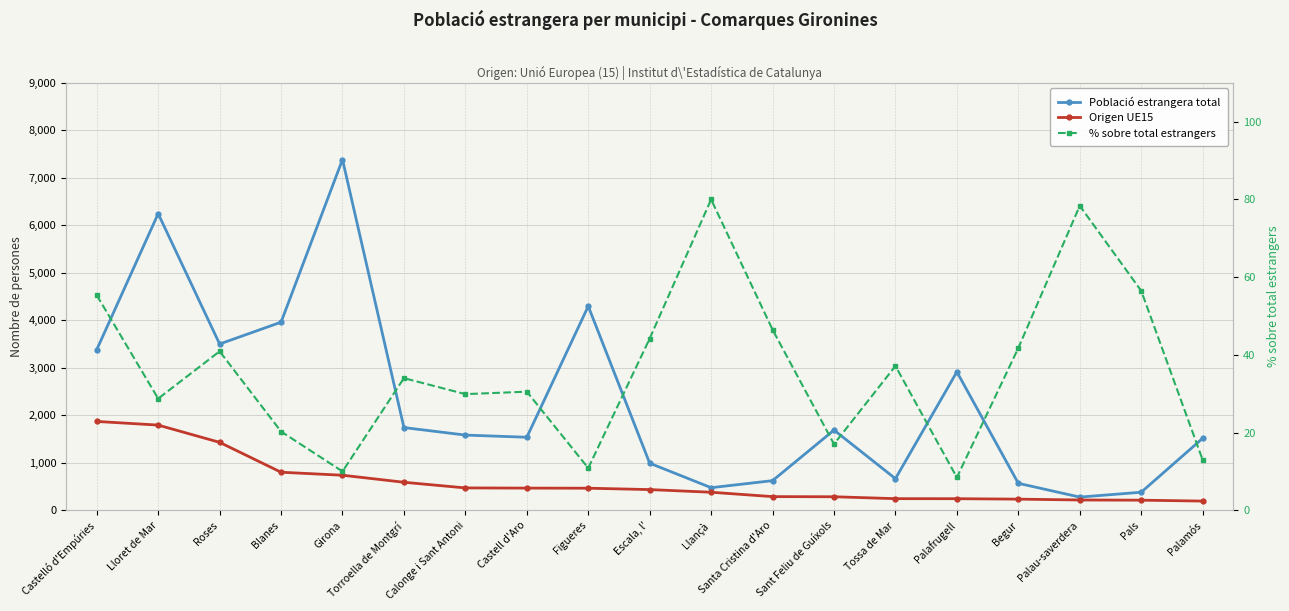

What is the value of the Origen UE15 point at the 13th from the left?

289.0